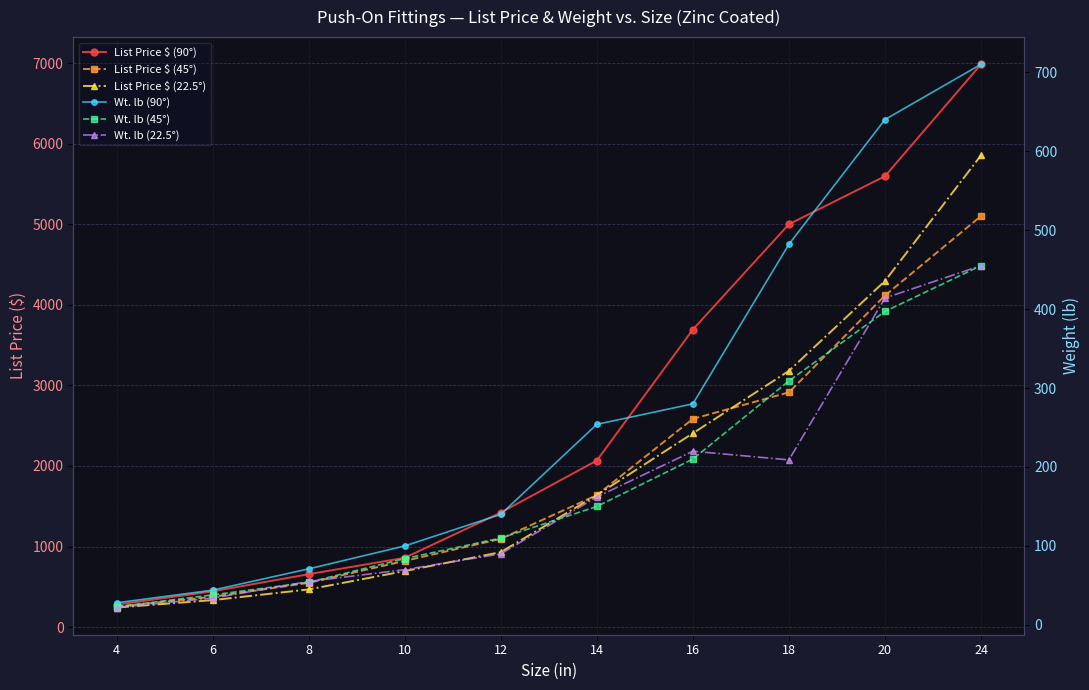

What is the total value across all series at 4?

846